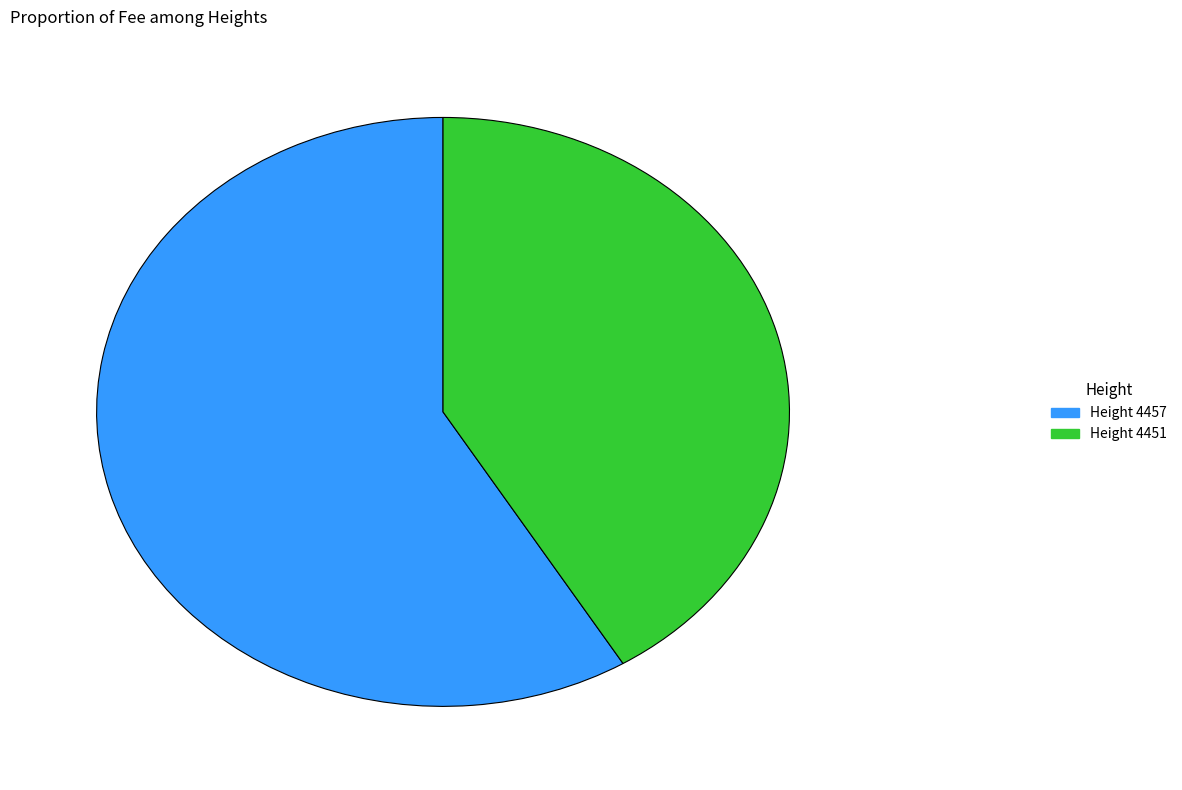

Does any single category account for the majority?

Yes